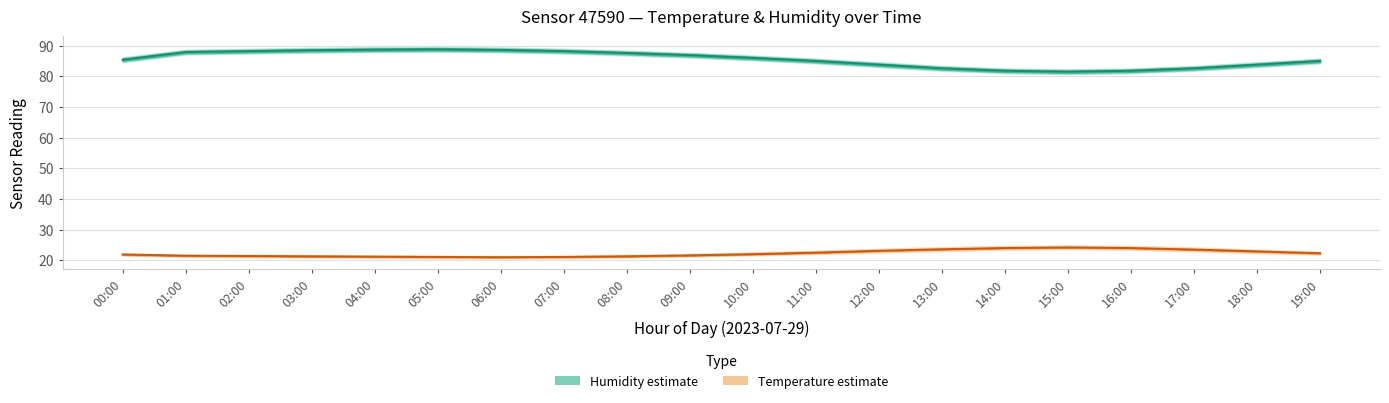

What is the total value across all series at 10:00?

108.0